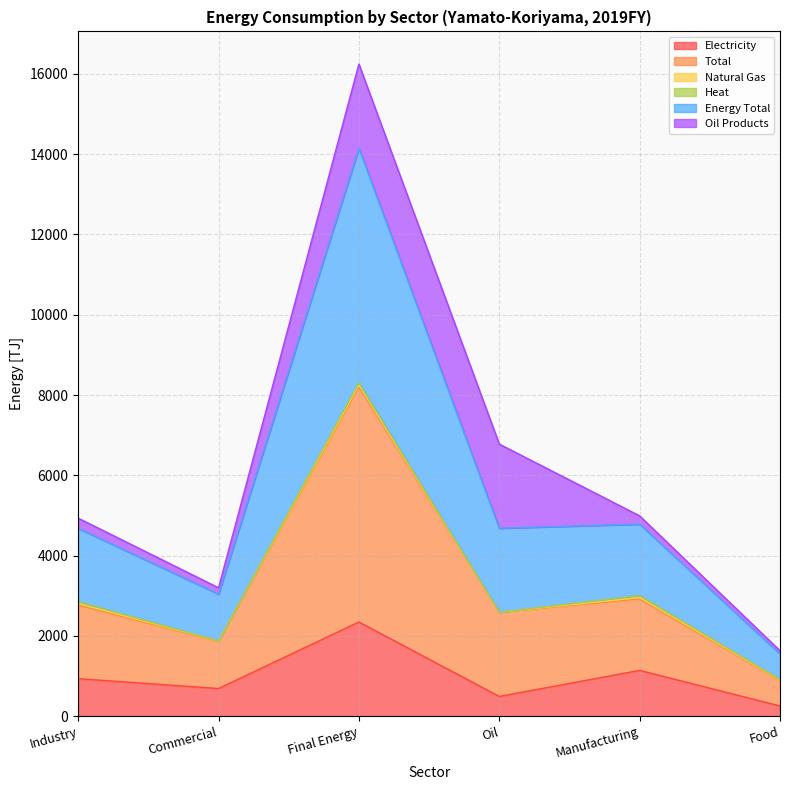

How many categories are shown in the chart?

6